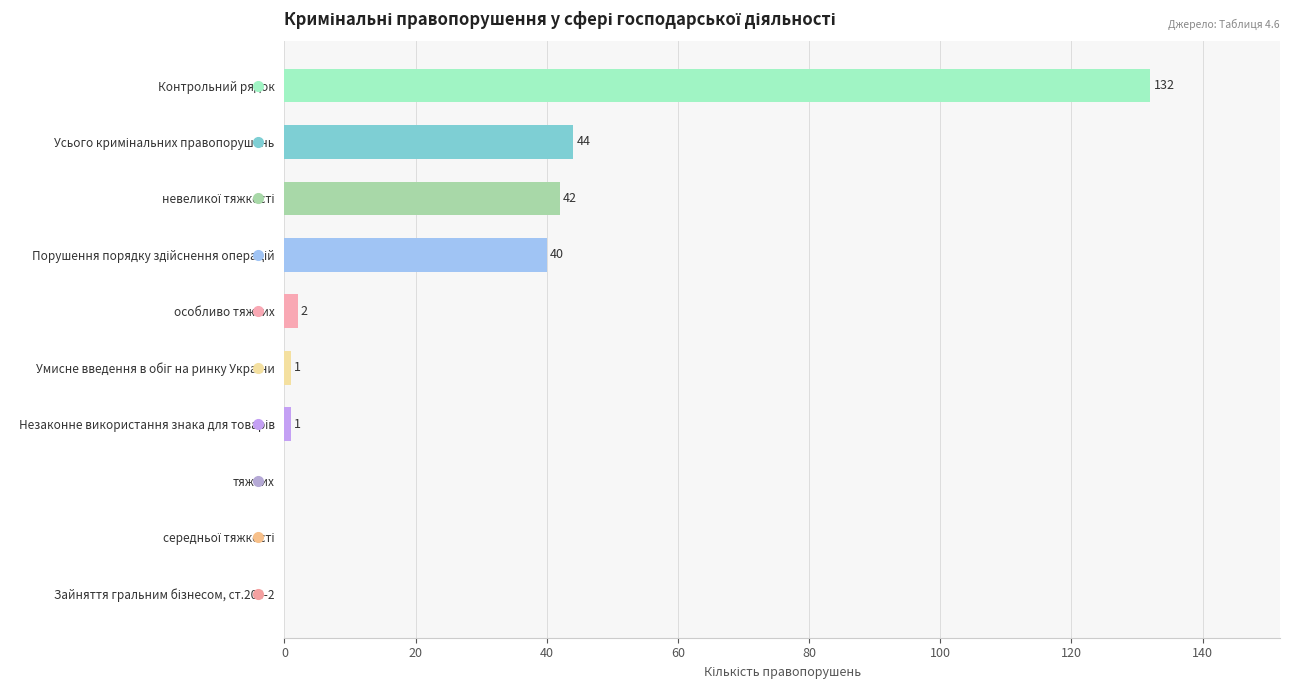

True or false: the data shows 72 at тяжких.

False